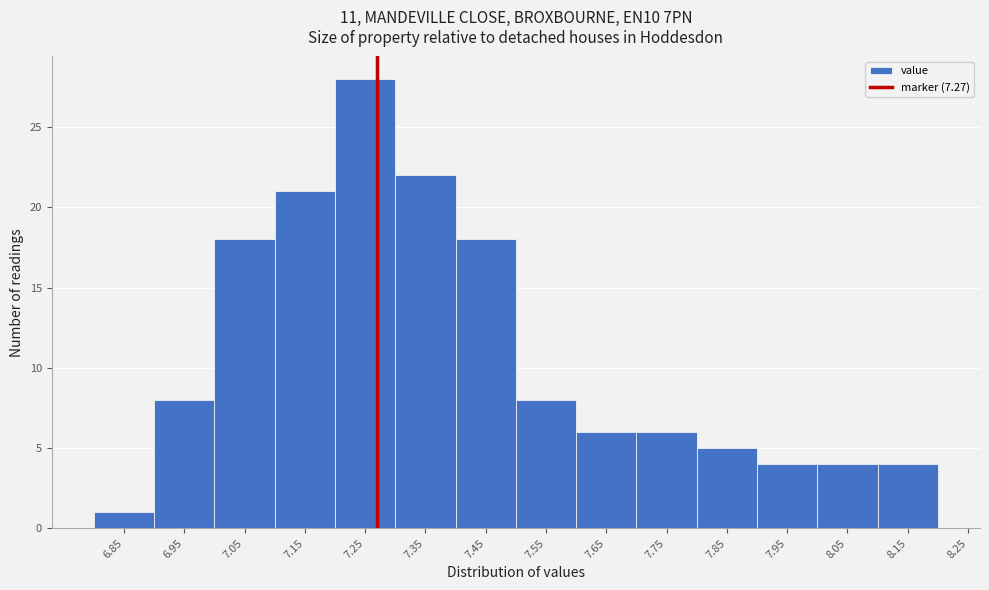

Reading left to right, list every bar in this chart as the range it spans on the x-axis followed by its height. The values are not printed on the chart, so give them approximately, as read against the axis.

6.8 to 6.9: 1
6.9 to 7.0: 8
7.0 to 7.1: 18
7.1 to 7.2: 21
7.2 to 7.3: 28
7.3 to 7.4: 22
7.4 to 7.5: 18
7.5 to 7.6: 8
7.6 to 7.7: 6
7.7 to 7.8: 6
7.8 to 7.9: 5
7.9 to 8.0: 4
8.0 to 8.1: 4
8.1 to 8.2: 4